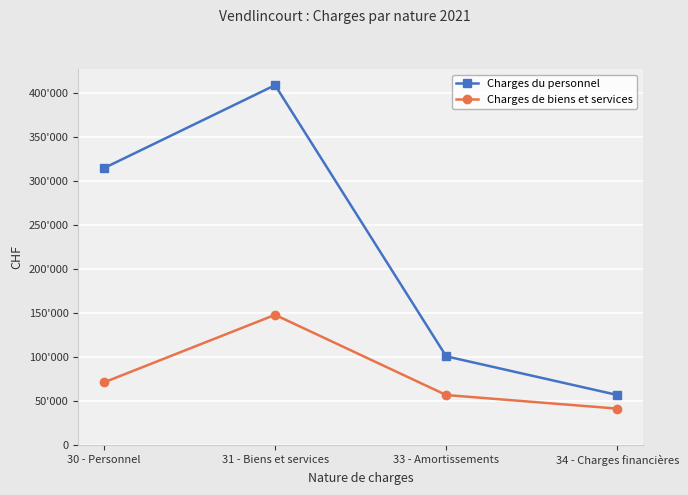

Which series changed the most between 31 - Biens et services and 34 - Charges financières?

Charges du personnel